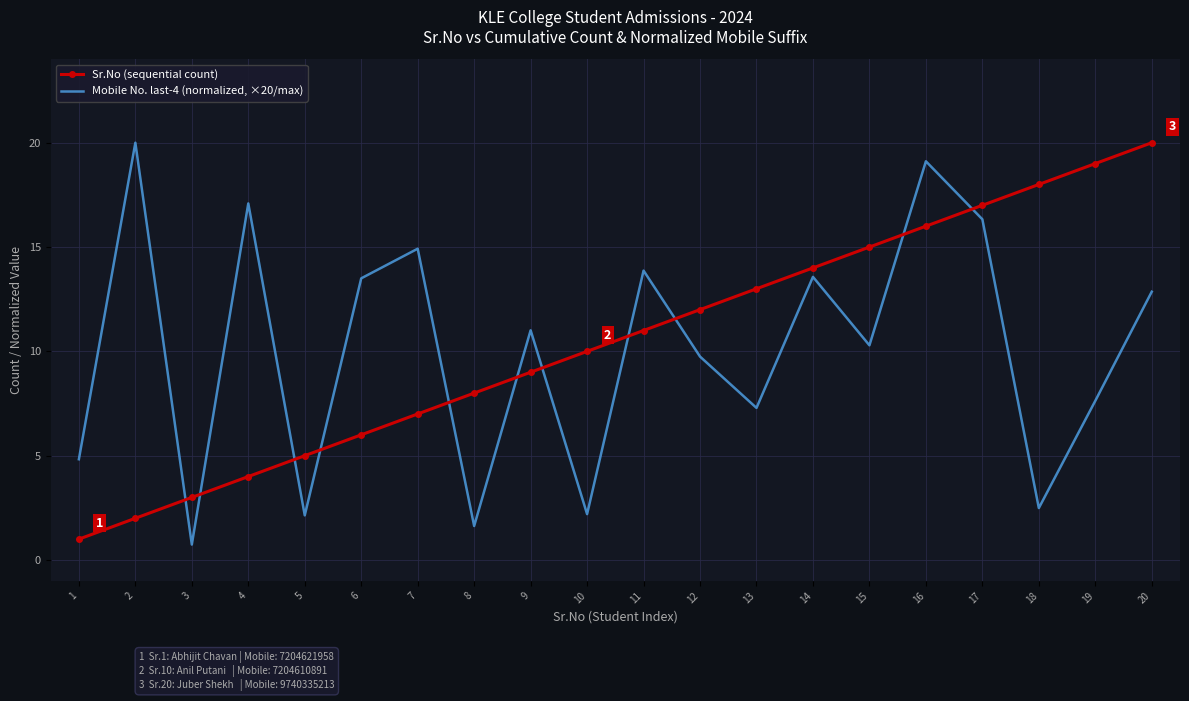

True or false: Mobile No. last-4 (normalized, ×20/max) has more than 1 points higher than both neighbors.

True